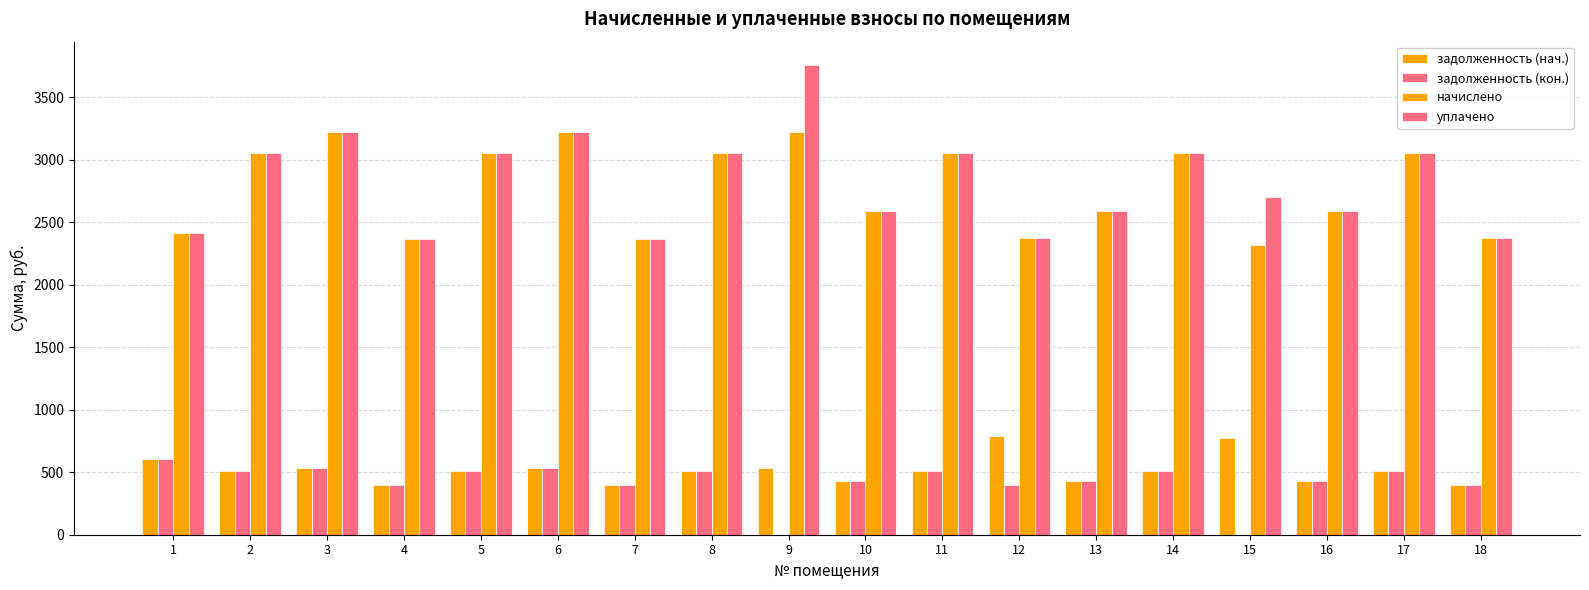

How many data points in уплачено are above 3049?

9